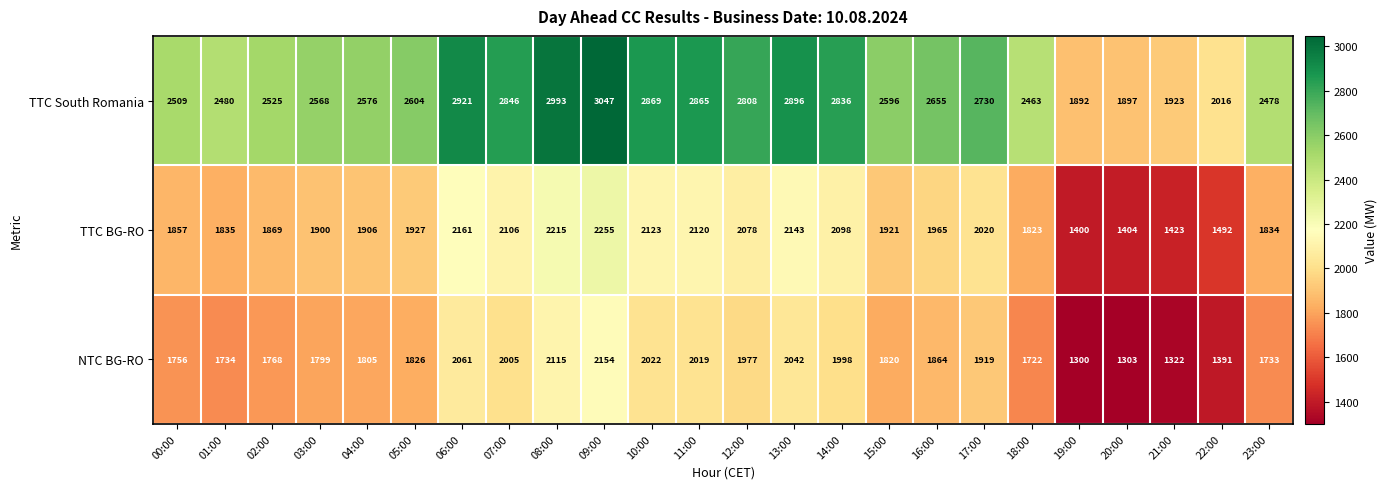

What is the sum of all NTC BG-RO values?

43455